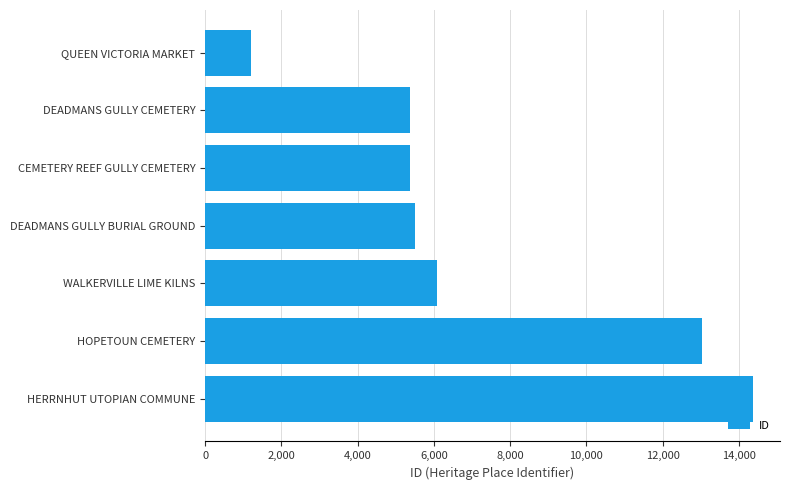

What is the difference between the maximum and second lowest values?

8974